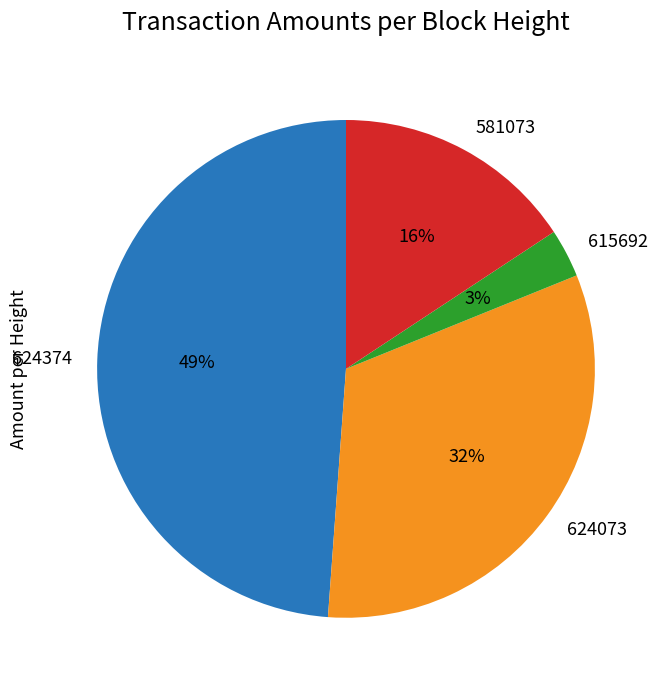

How many segments does this pie chart have?

4